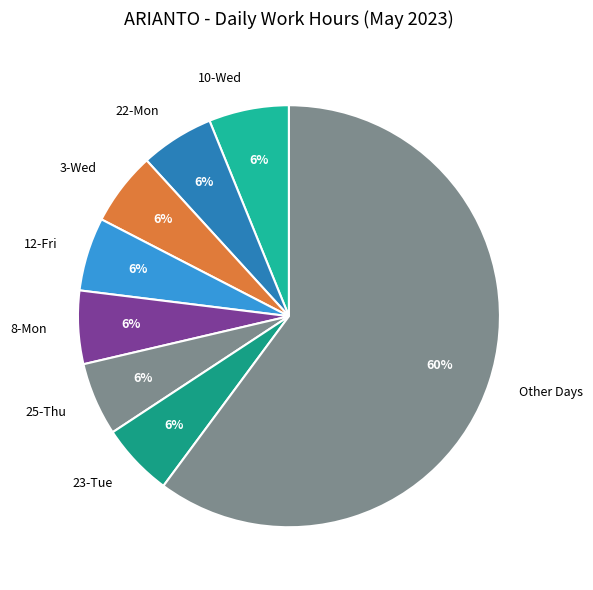

What is the largest slice in the pie chart?

Other Days